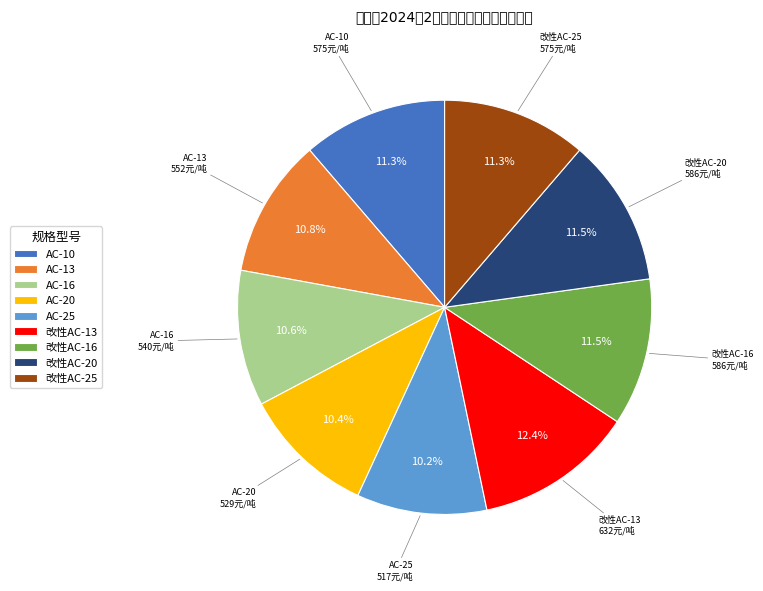

How many slices are in this pie chart?

9